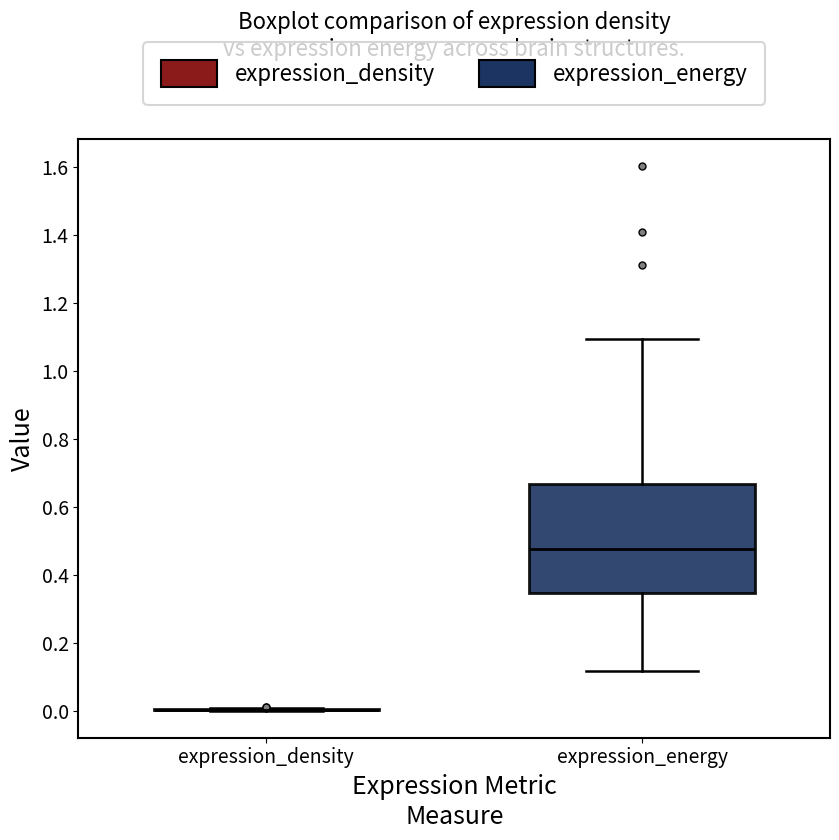

Reading left to right, transcribe this box plot: for each box, give where its median line is, the range the box spans, and where its two whiskers end, as read against the y-axis. The values are not printed on the chart, so give them approximately, as read against the axis.

expression_density: box collapsed to a line at 0.00, whiskers 0.00 to 0.00
expression_energy: median 0.48, box 0.34 to 0.66, whiskers 0.12 to 1.10